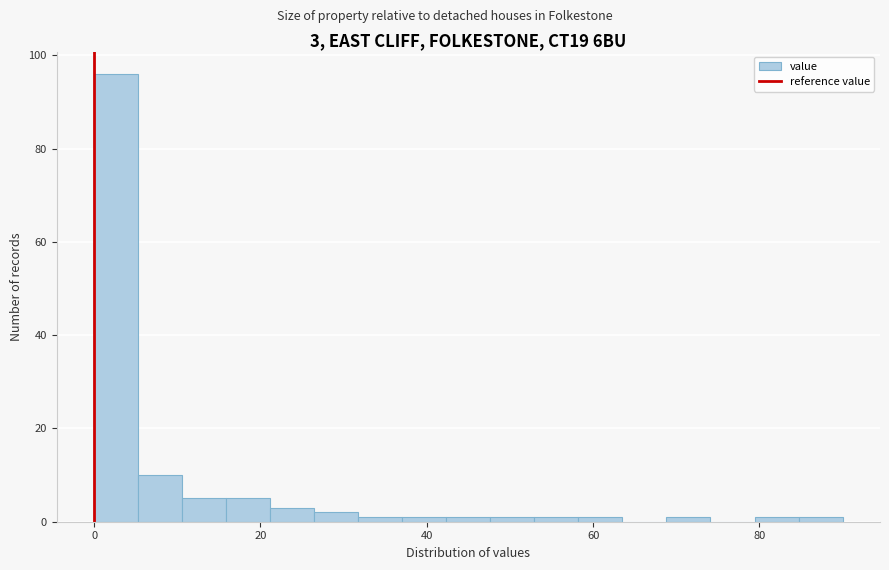

Read against the x-axis, roughly where is the centre of the tallest bar?

2